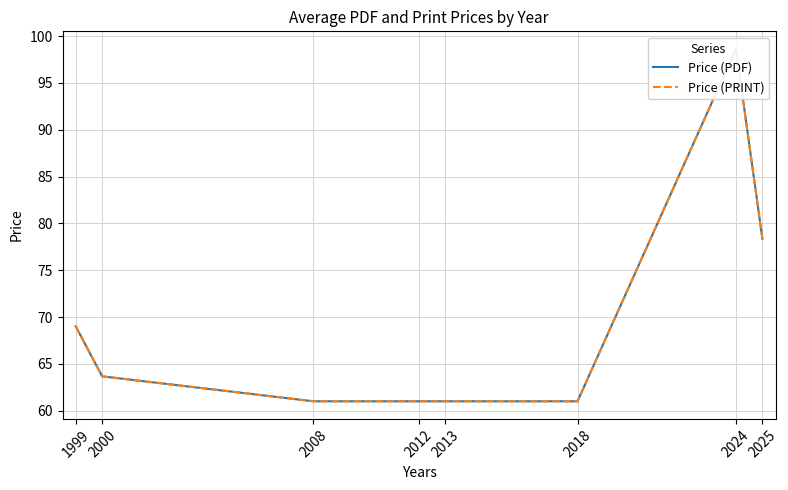

What is the difference between the Price (PRINT) values at 2018 and 1999?

8.0